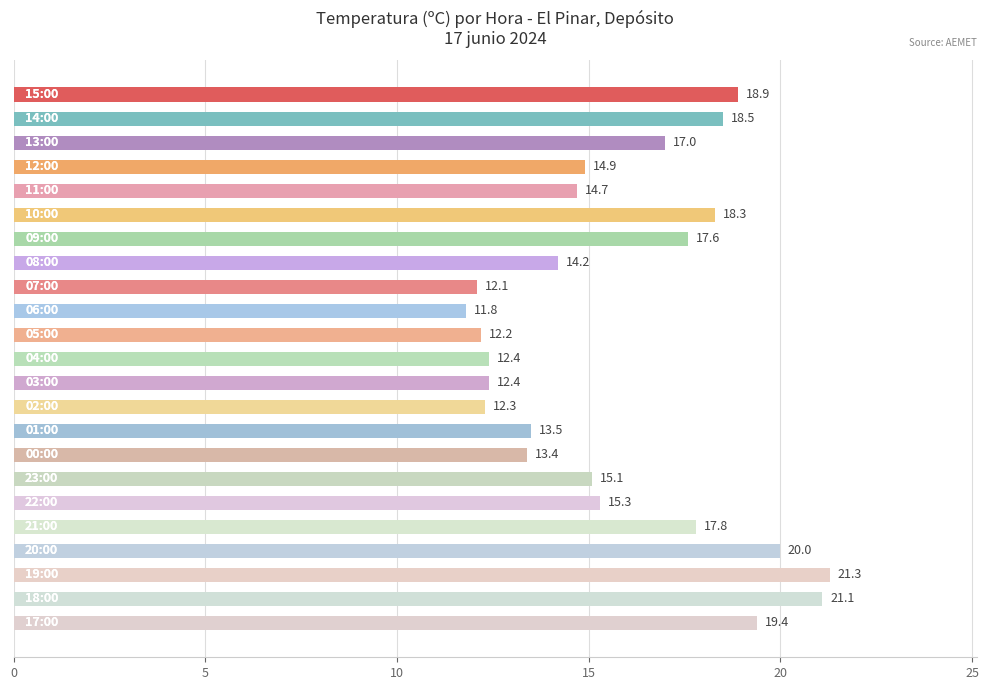

What is the sum of all values?

364.2